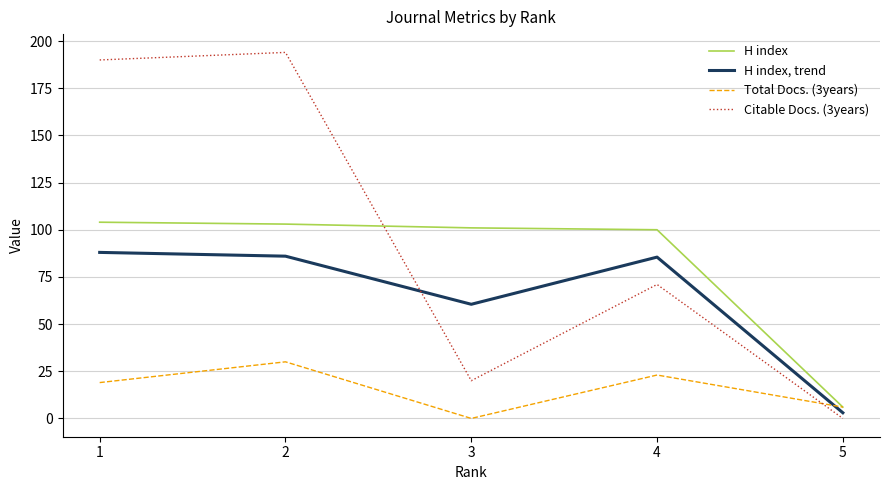

Which category has the highest value in the H index, trend series?

1